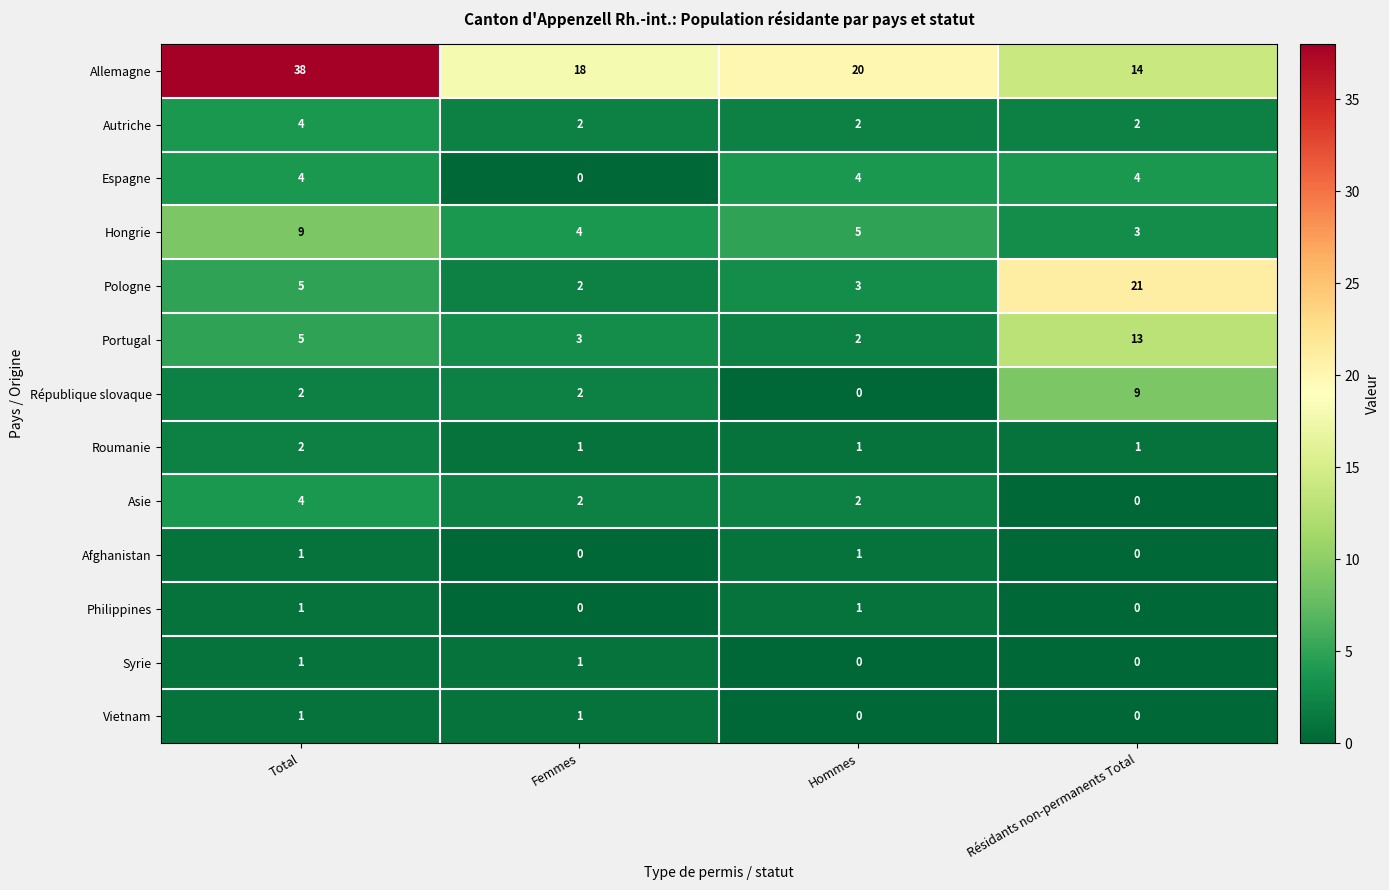

Which series has the widest spread of values?

Allemagne